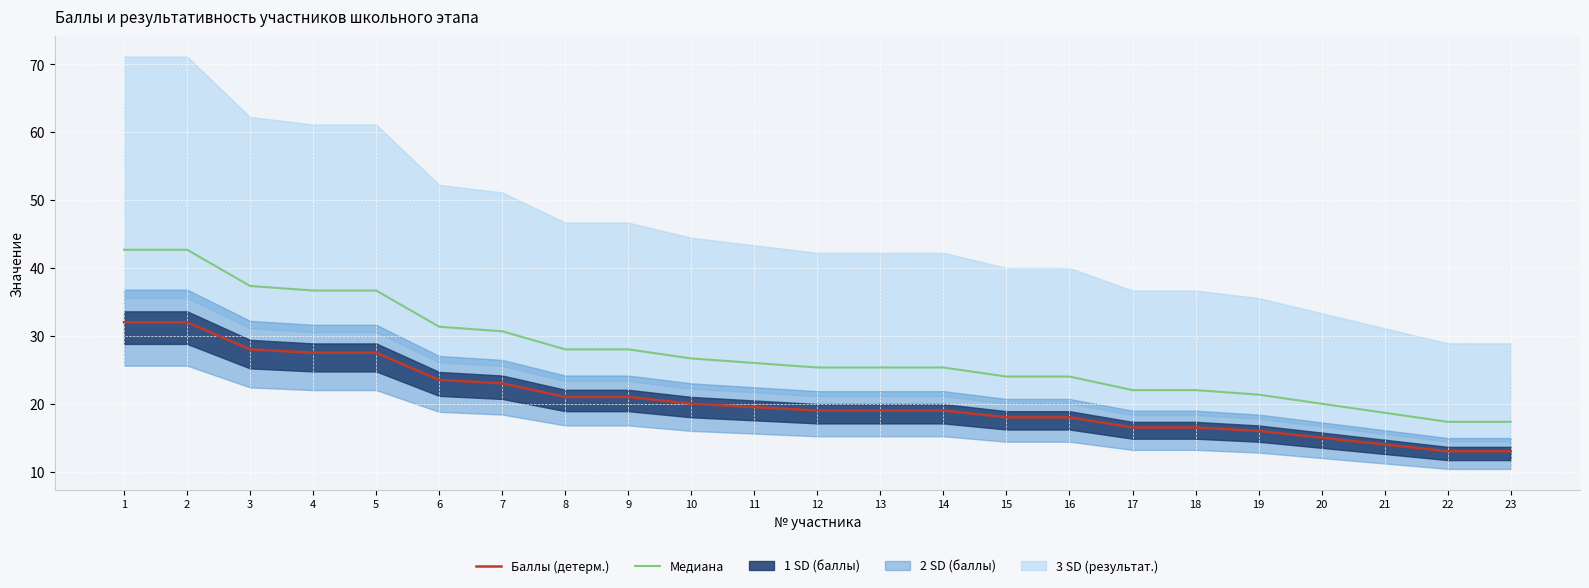

True or false: Баллы (детерм.) and Медиана (отн.) cross at least once.

False